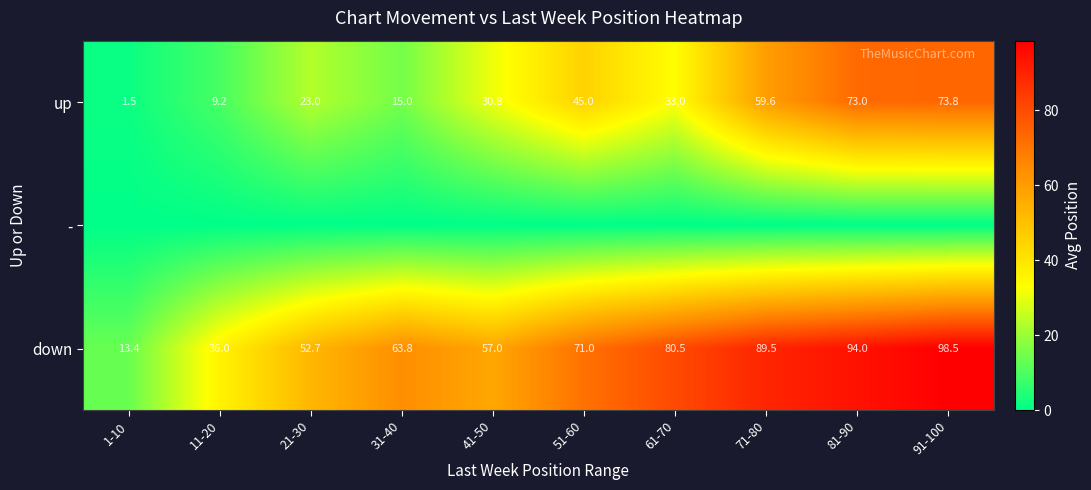

Is it true that up equals 45.0 at 51-60?

True